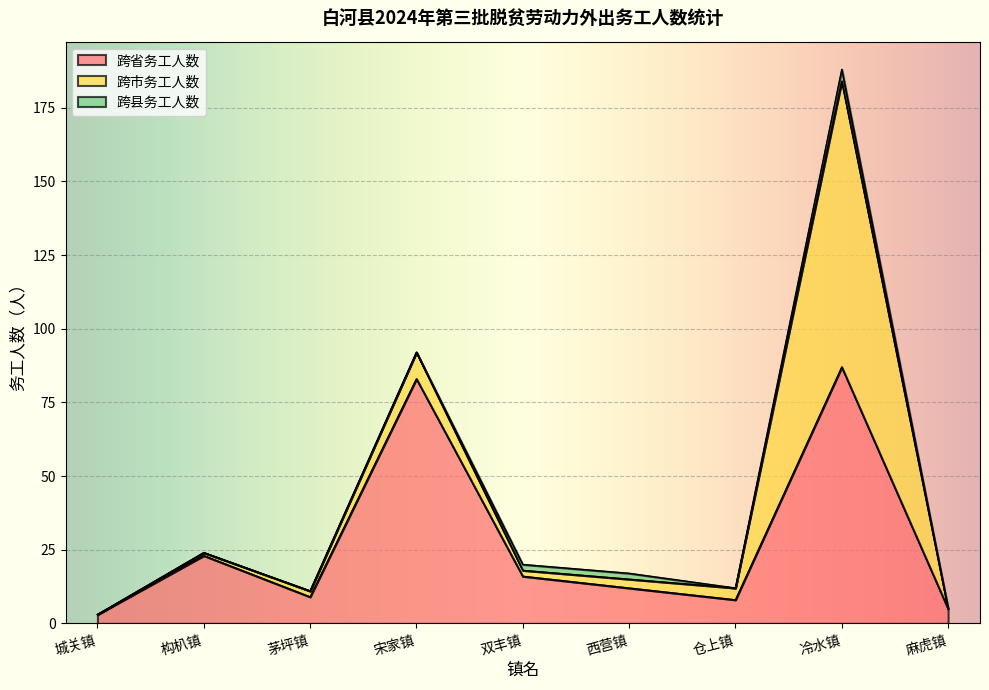

After their last crossing, which series has the higher values: 跨省务工人数 or 跨市务工人数?

跨省务工人数